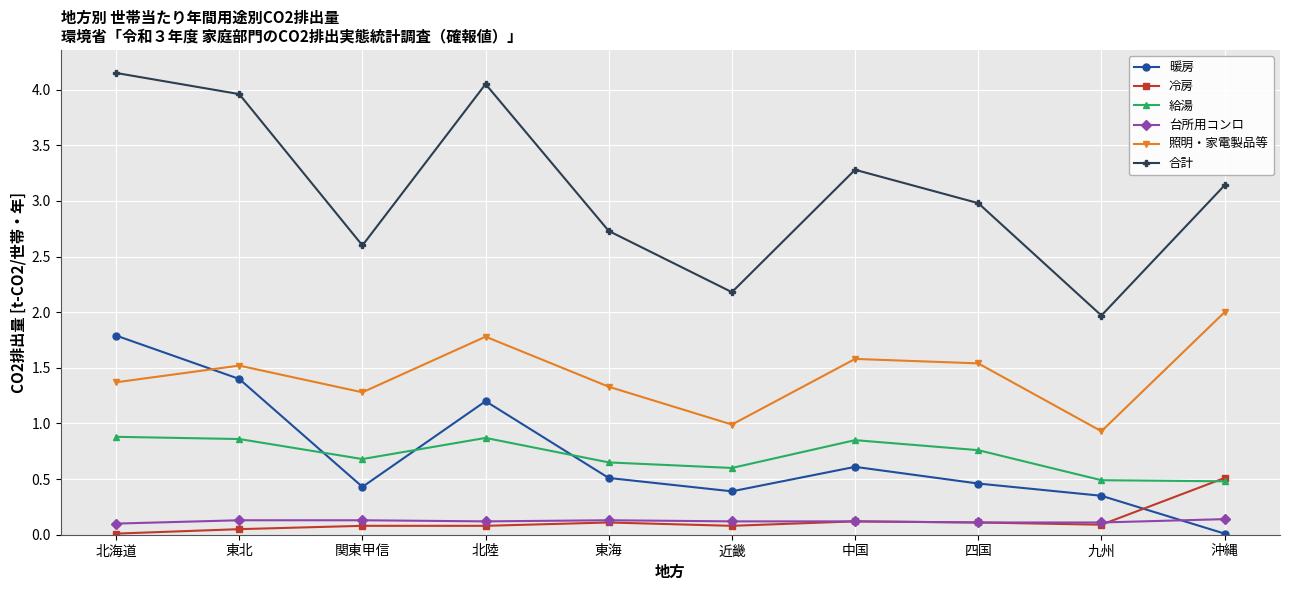

Which series changed the most between 北海道 and 近畿?

合計